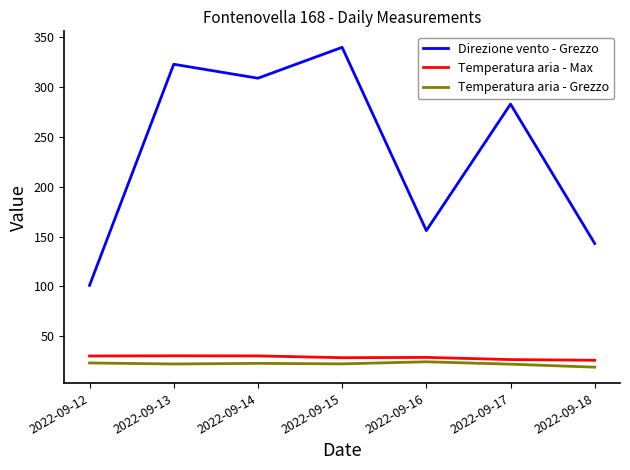

Rank the categories by Direzione vento - Grezzo value from lowest to highest.

2022-09-12, 2022-09-18, 2022-09-16, 2022-09-17, 2022-09-14, 2022-09-13, 2022-09-15